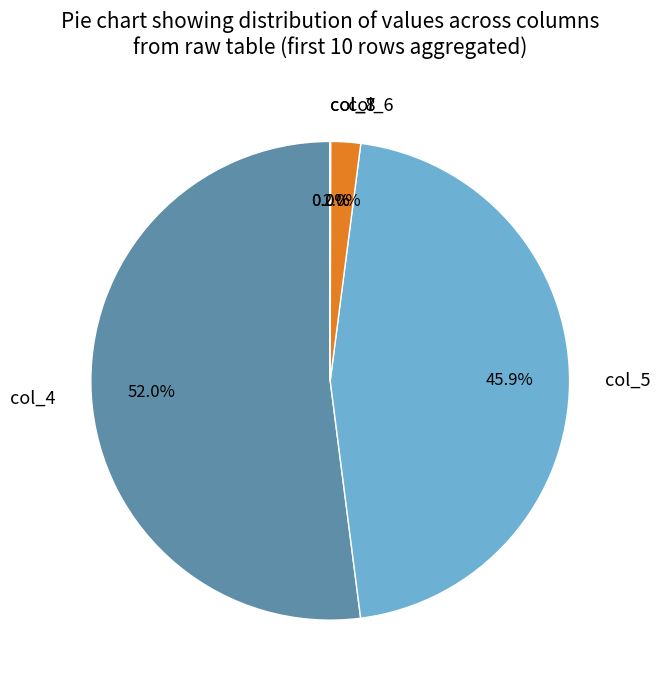

To the nearest percent, what is the difference between the largest and smallest slice percentages?

52%